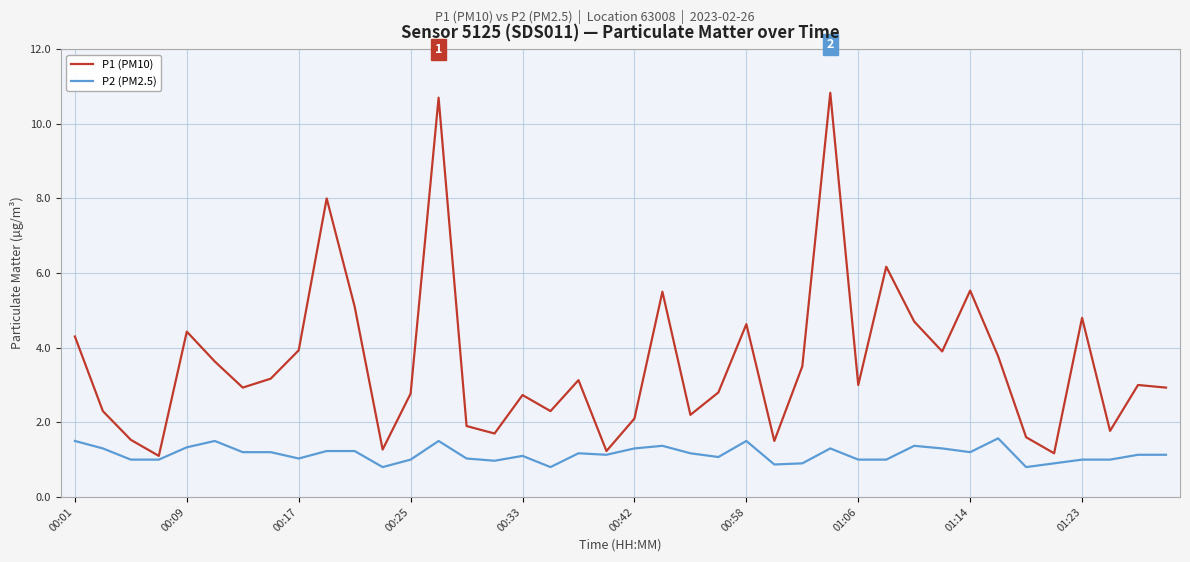

True or false: P2 (PM2.5) and P1 (PM10) intersect in this chart.

False